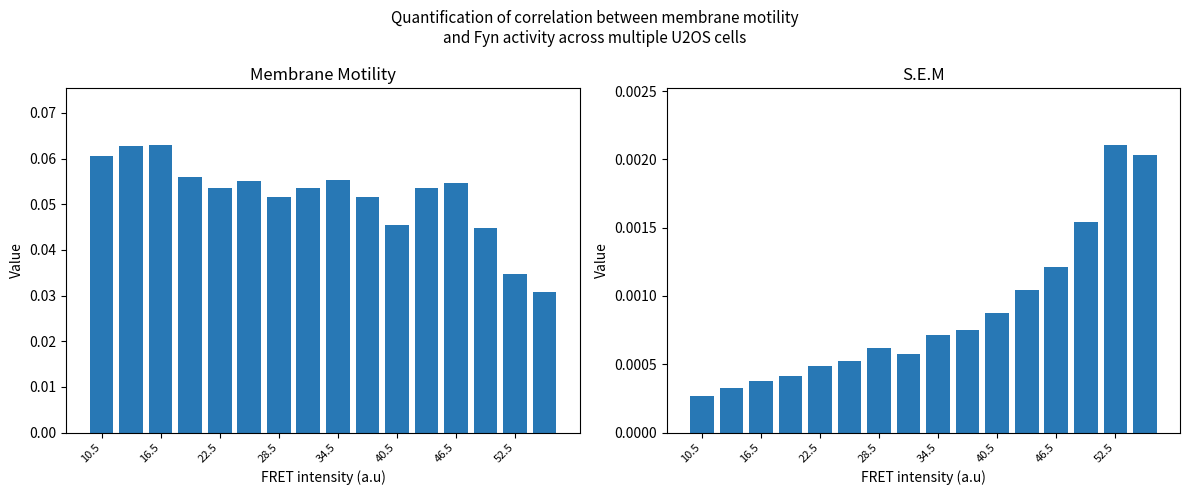

How many bars are there in each group?

2